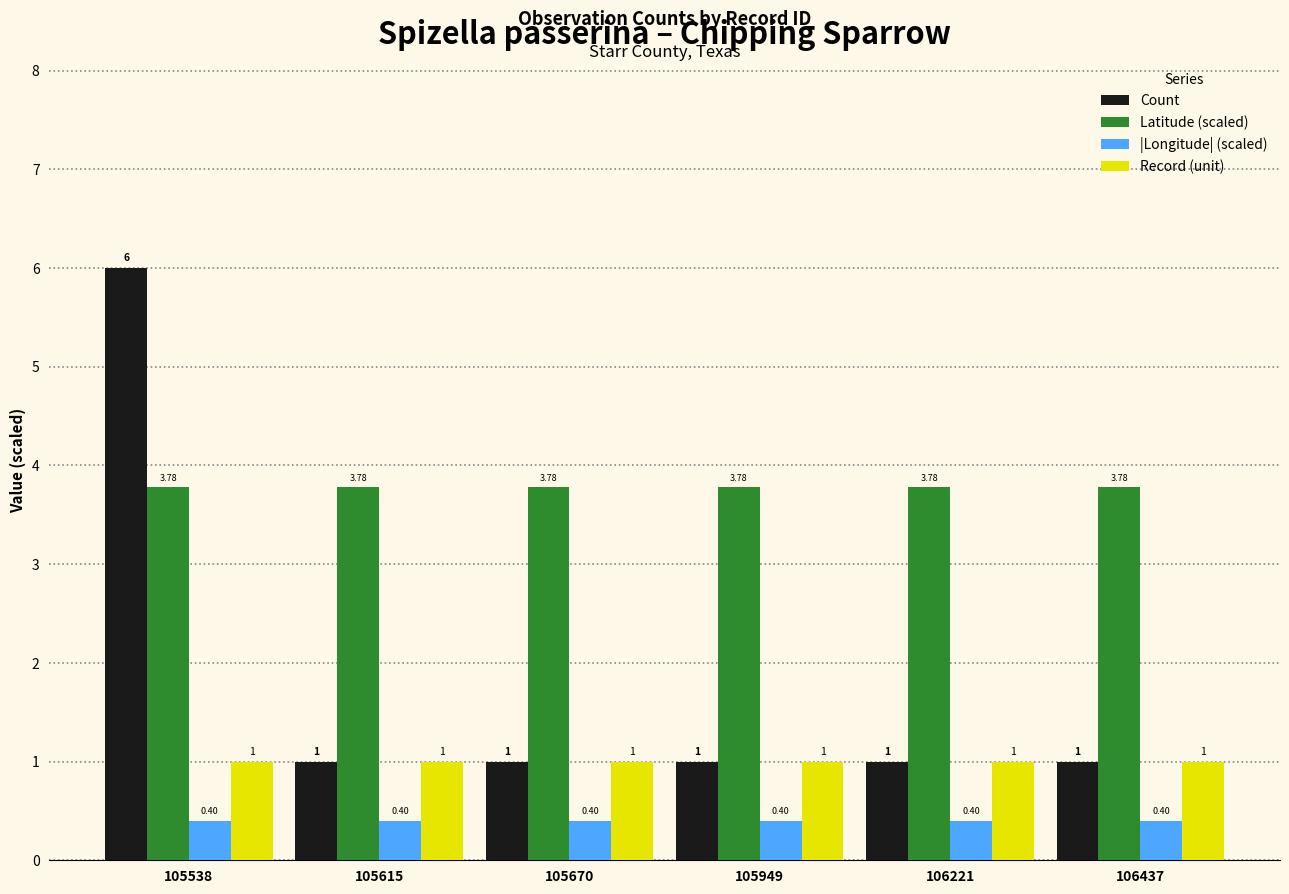

List the series in order of their peak value, lowest first.

|Longitude| (scaled), Record (unit), Latitude (scaled), Count